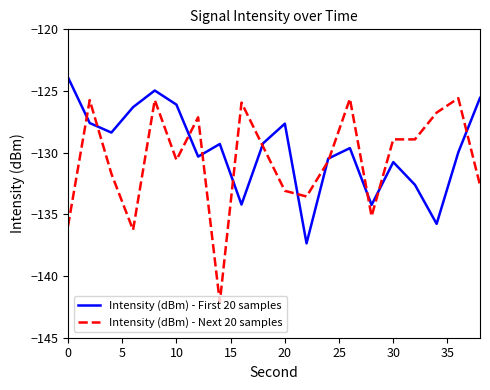

What is the average value of the Intensity (dBm) - First 20 samples series?

-129.7